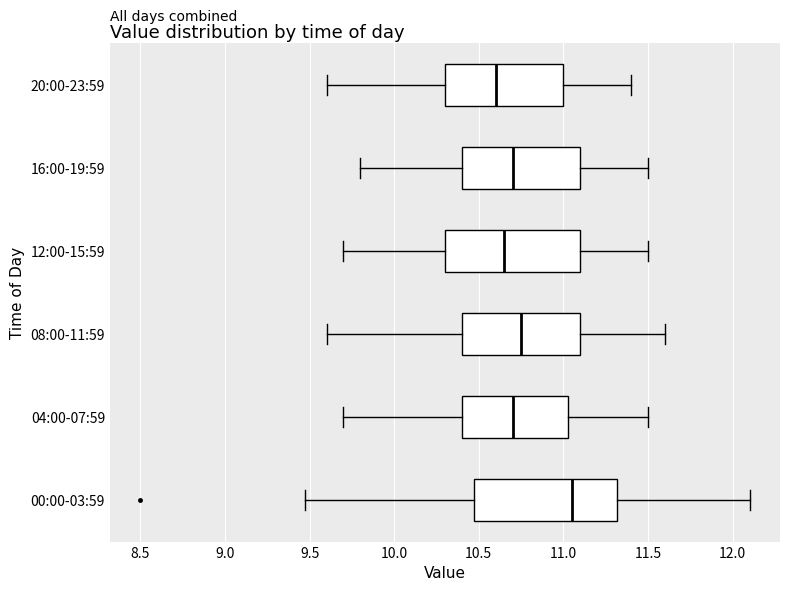

Where is the right edge of the box for 00:00-03:59 on the x-axis? The values are not printed on the chart, so give them approximately, as read against the axis.

11.30